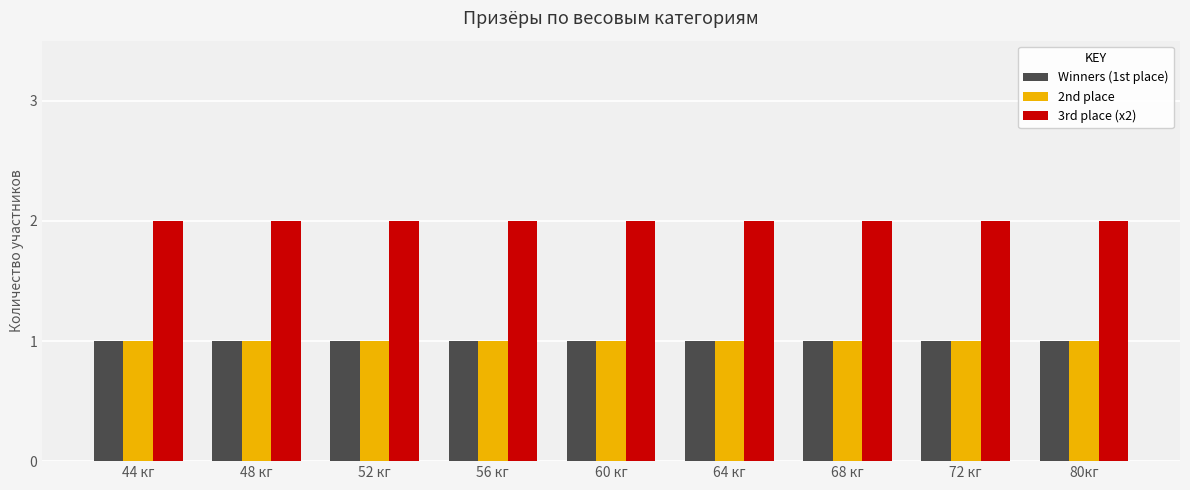

What is the total value across all series at 72 кг?

4